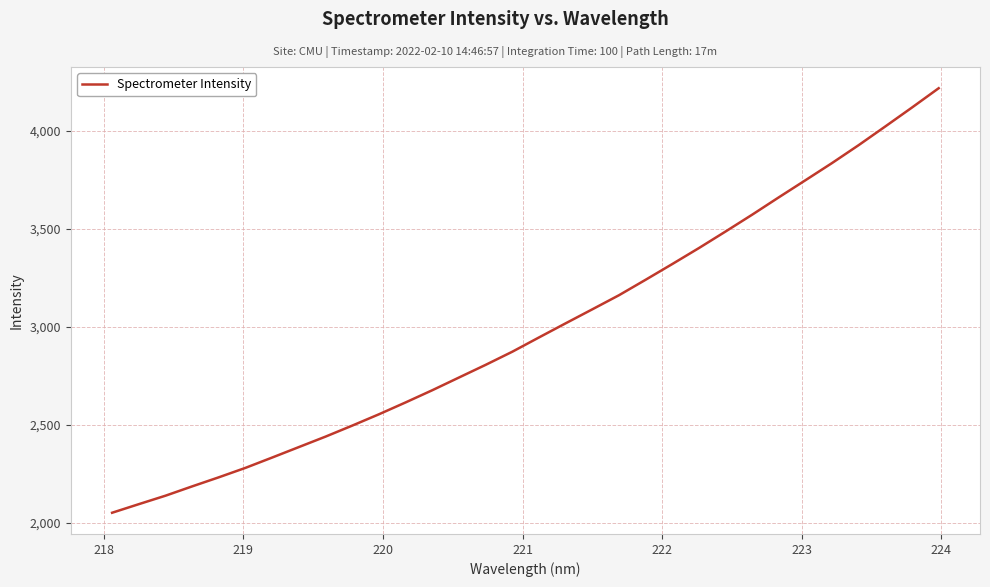

What is the maximum value shown in the chart?

4218.0